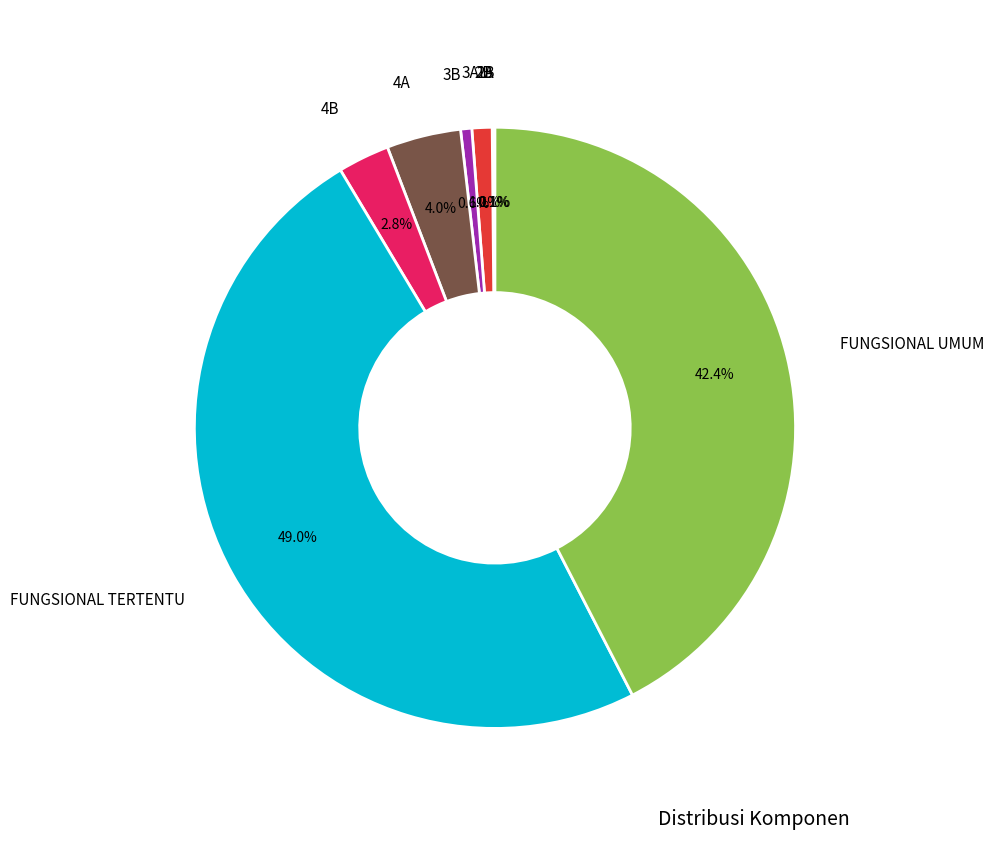

Which slice is the largest?

FUNGSIONAL TERTENTU